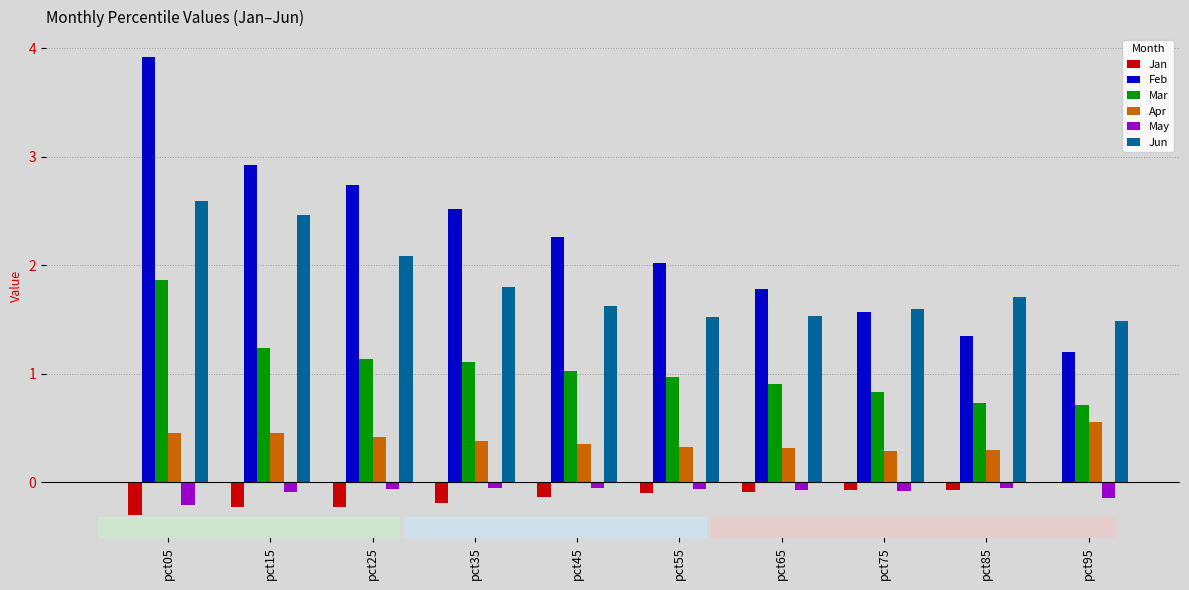

What is the sum of all Apr values?

3.8